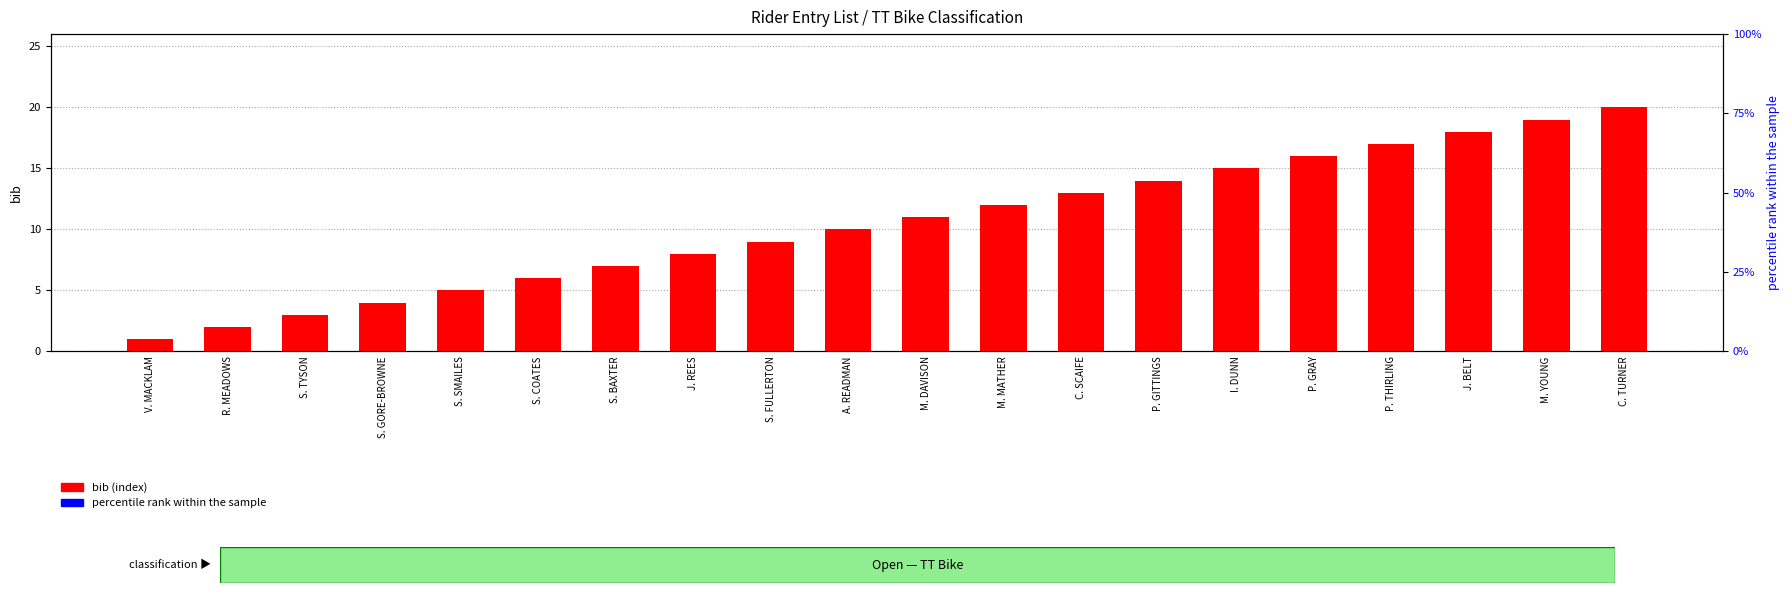

At which label does percentile rank within the sample reach its peak?

V. MACKLAM